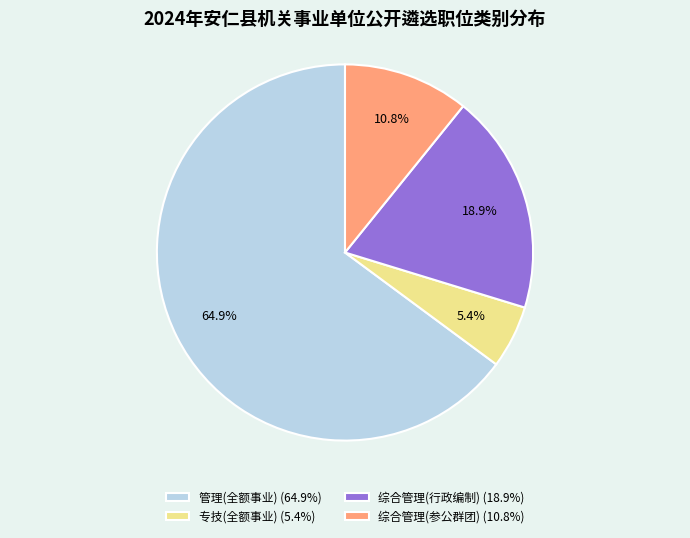

Combined, what portion of the pie is 综合管理(行政编制) and 管理(全额事业)?

83.8%